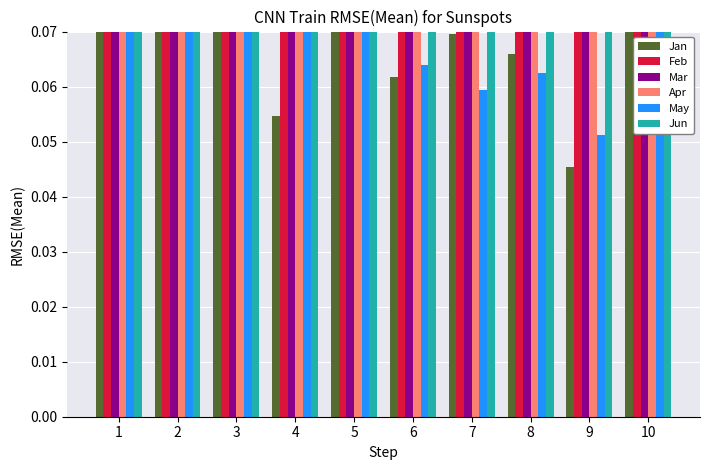

Which series changed the most between 9 and 10?

Apr